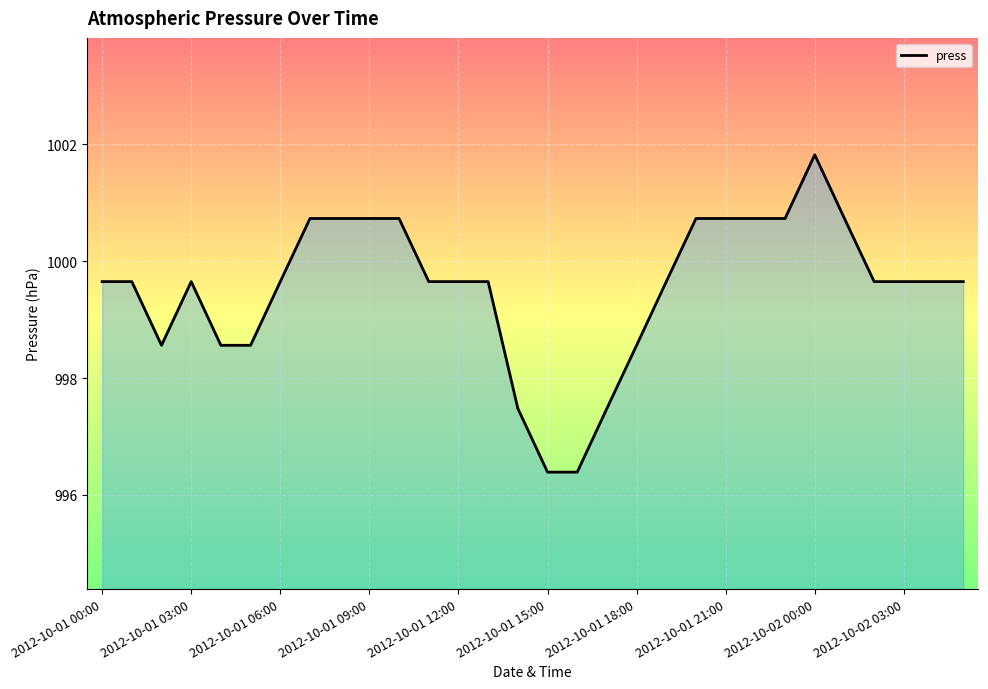

What is the greatest value displayed?

1001.8